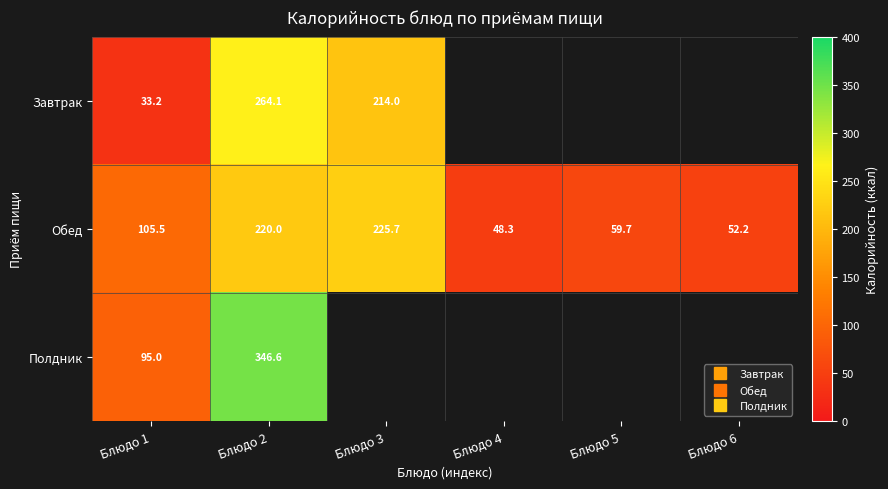

What is the difference between the maximum and minimum values in the Полдник series?

251.6